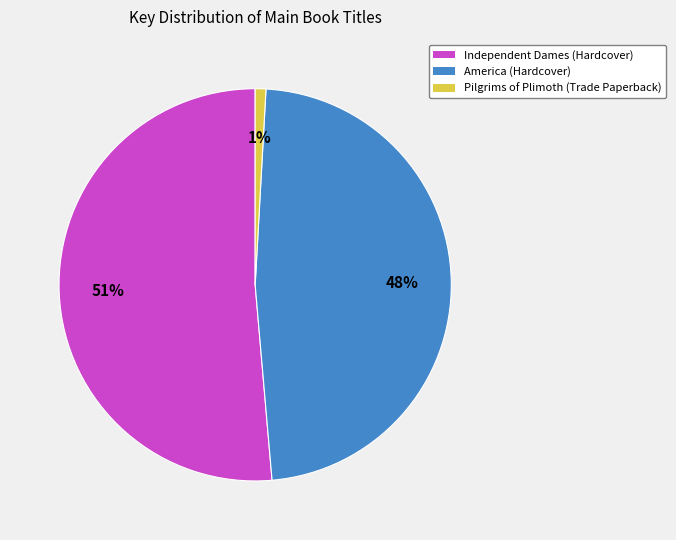

To the nearest percent, what is the difference between the largest and smallest slice percentages?

50%